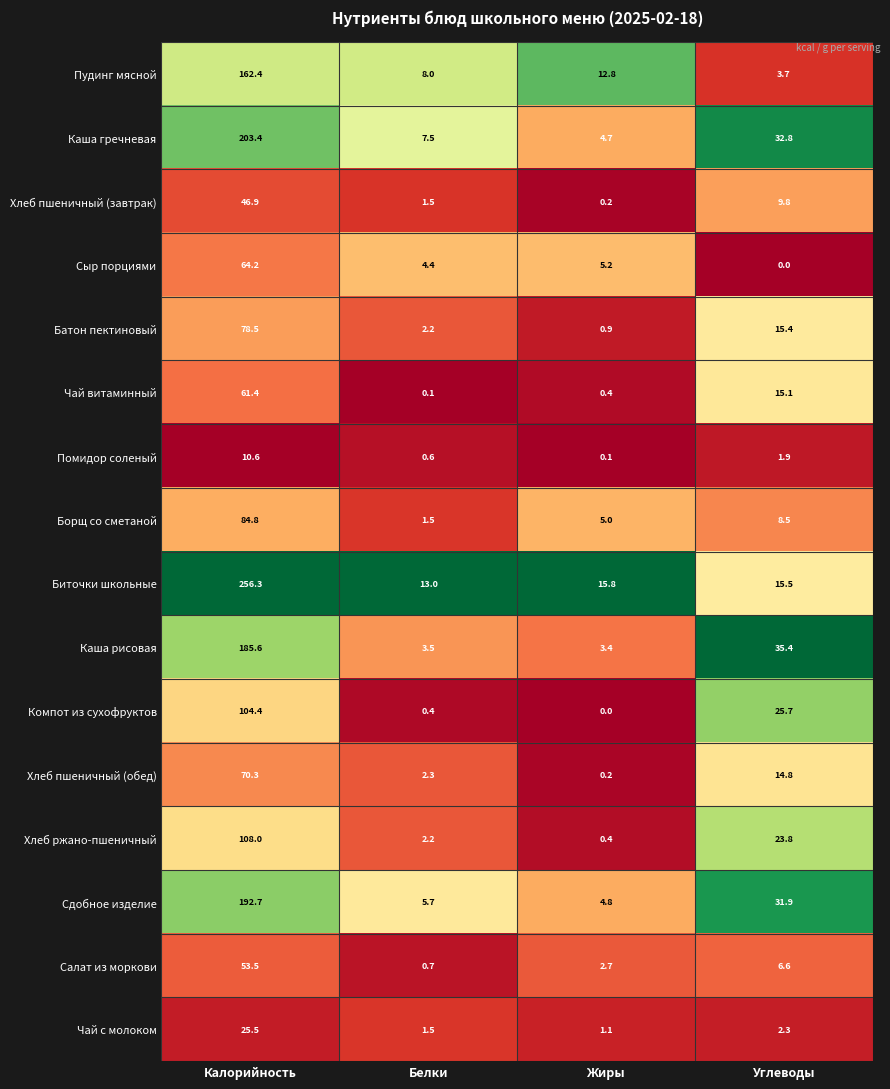

What is the spread (max minus min) of values at Белки?

12.9